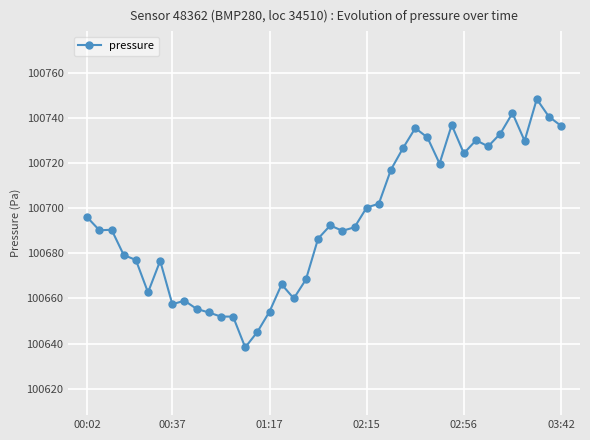

What is the value of the 6th point from the left?

100662.7